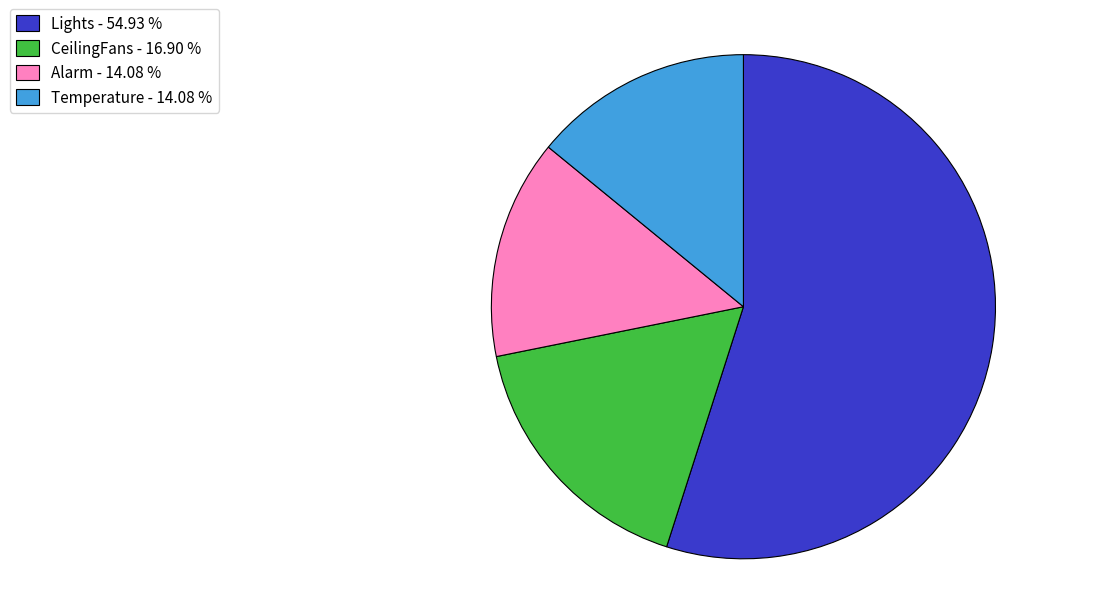

How many slices are in this pie chart?

4